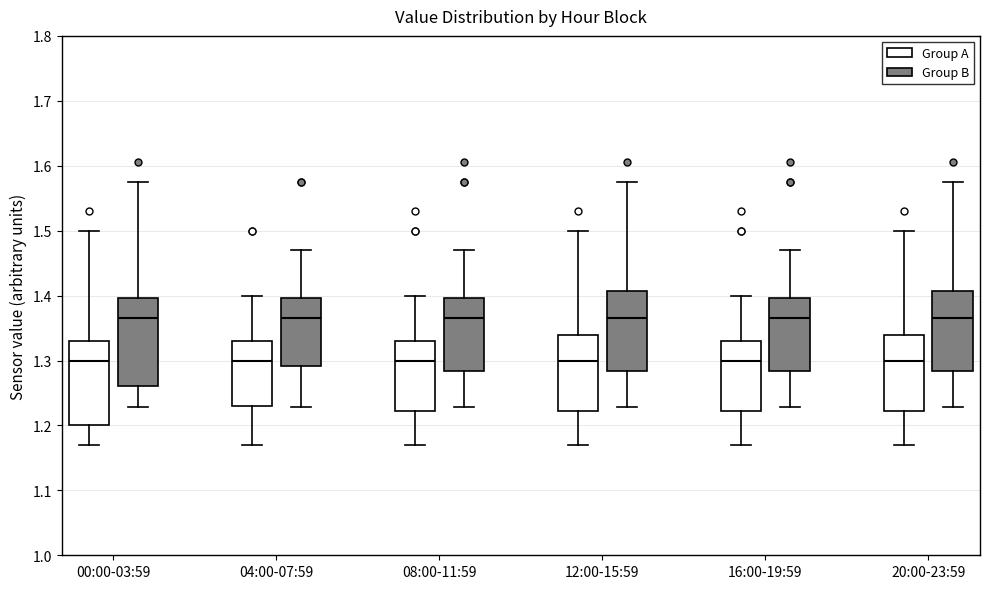

Reading left to right, transcribe this box plot: for each box, give where its median line is, the range the box spans, and where its two whiskers end, as read against the y-axis. The values are not printed on the chart, so give them approximately, as read against the axis.

00:00-03:59 (Group A): median 1.30, box 1.20 to 1.33, whiskers 1.17 to 1.50
00:00-03:59 (Group B): median 1.37, box 1.26 to 1.40, whiskers 1.23 to 1.58
04:00-07:59 (Group A): median 1.30, box 1.23 to 1.33, whiskers 1.17 to 1.40
04:00-07:59 (Group B): median 1.37, box 1.29 to 1.40, whiskers 1.23 to 1.47
08:00-11:59 (Group A): median 1.30, box 1.22 to 1.33, whiskers 1.17 to 1.40
08:00-11:59 (Group B): median 1.37, box 1.28 to 1.40, whiskers 1.23 to 1.47
12:00-15:59 (Group A): median 1.30, box 1.22 to 1.34, whiskers 1.17 to 1.50
12:00-15:59 (Group B): median 1.37, box 1.28 to 1.41, whiskers 1.23 to 1.58
16:00-19:59 (Group A): median 1.30, box 1.22 to 1.33, whiskers 1.17 to 1.40
16:00-19:59 (Group B): median 1.37, box 1.28 to 1.40, whiskers 1.23 to 1.47
20:00-23:59 (Group A): median 1.30, box 1.22 to 1.34, whiskers 1.17 to 1.50
20:00-23:59 (Group B): median 1.37, box 1.28 to 1.41, whiskers 1.23 to 1.58